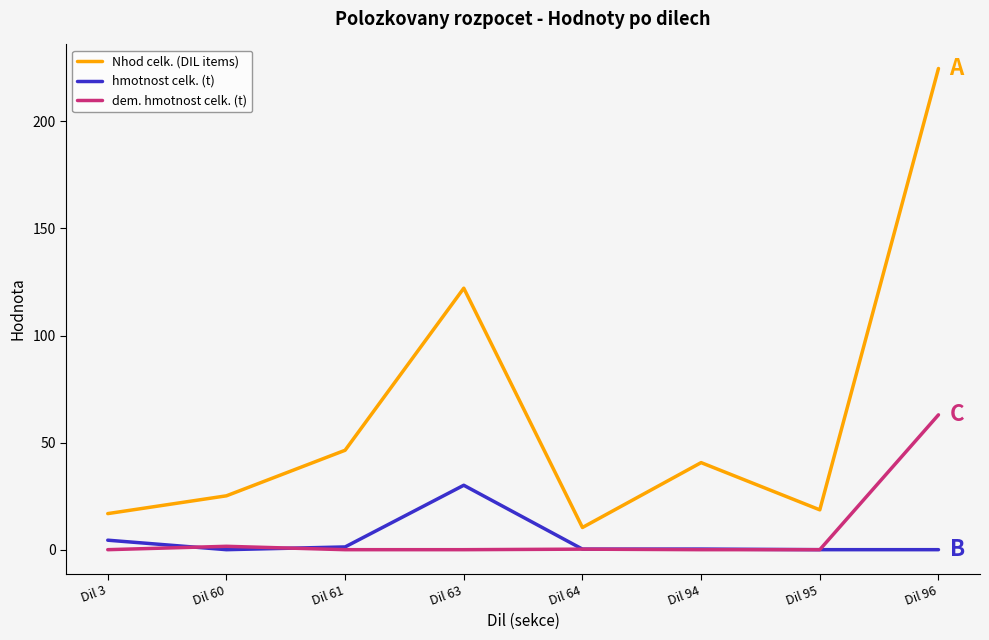

At which category is the sum across all series the highest?

Dil 96